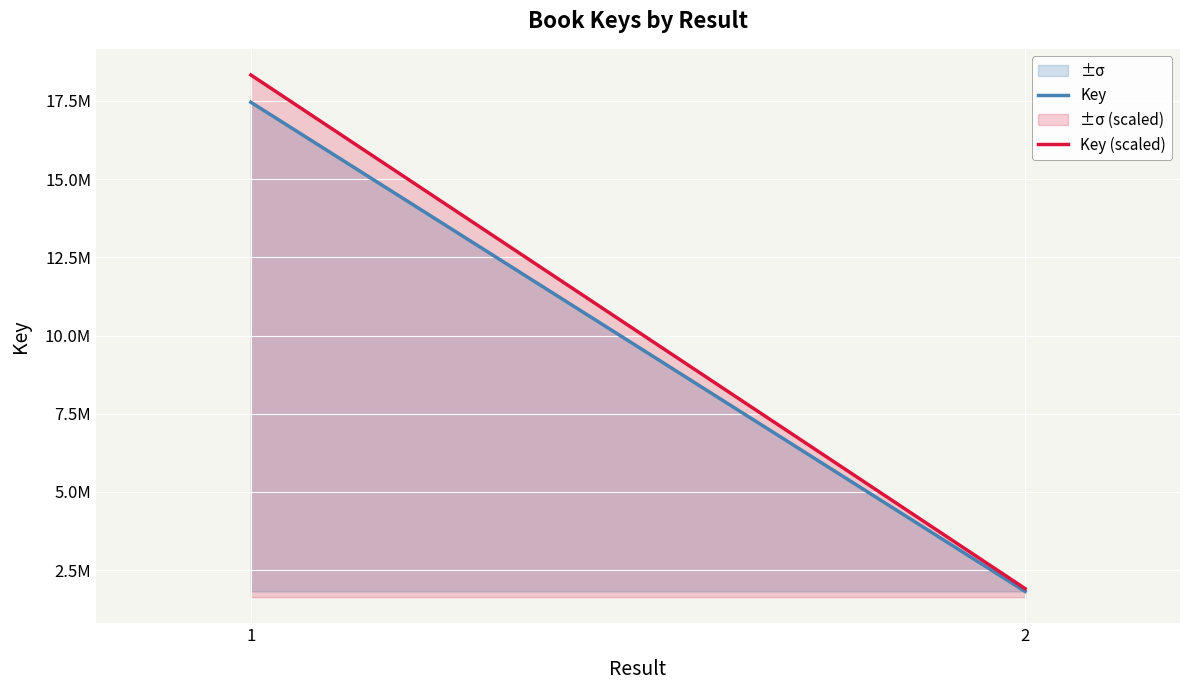

Reading right to left, list all the values displayed in this chart.

Key: 1815114.0	17459819.0
Key (scaled): 1905869.7	18332809.9